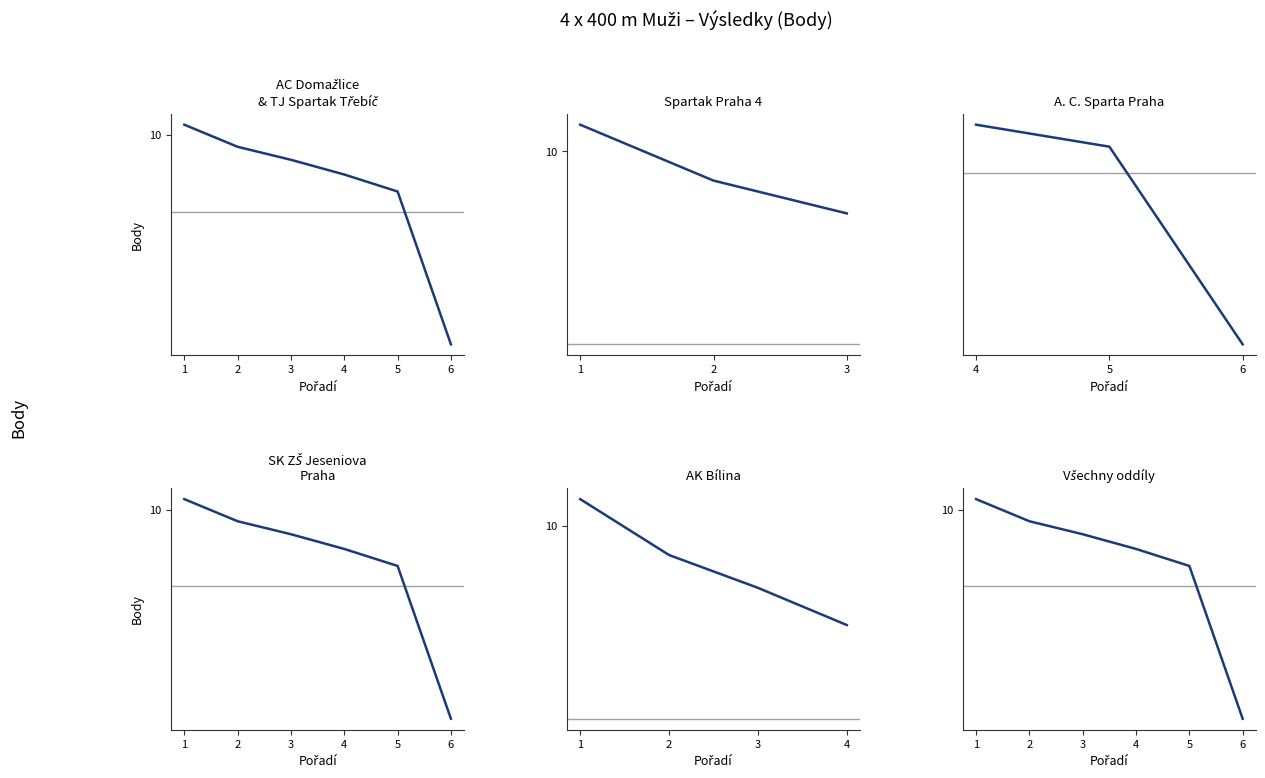

At which label does the data first exceed 8?

1